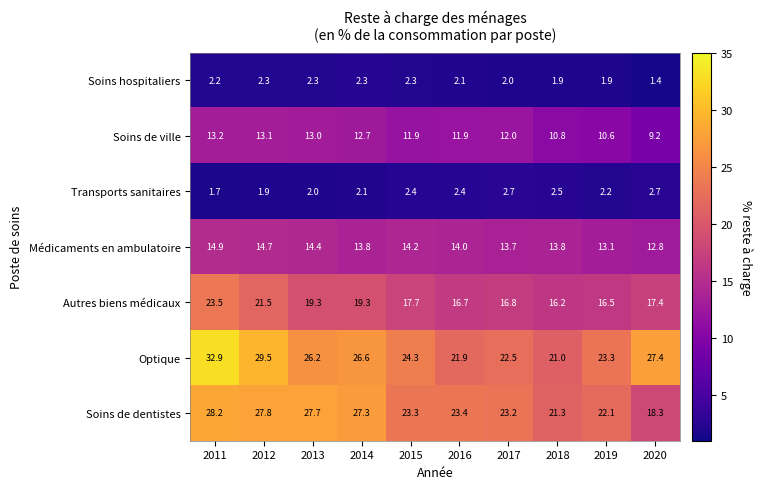

Is it true that Soins de dentistes equals 23.2 at 2017?

True